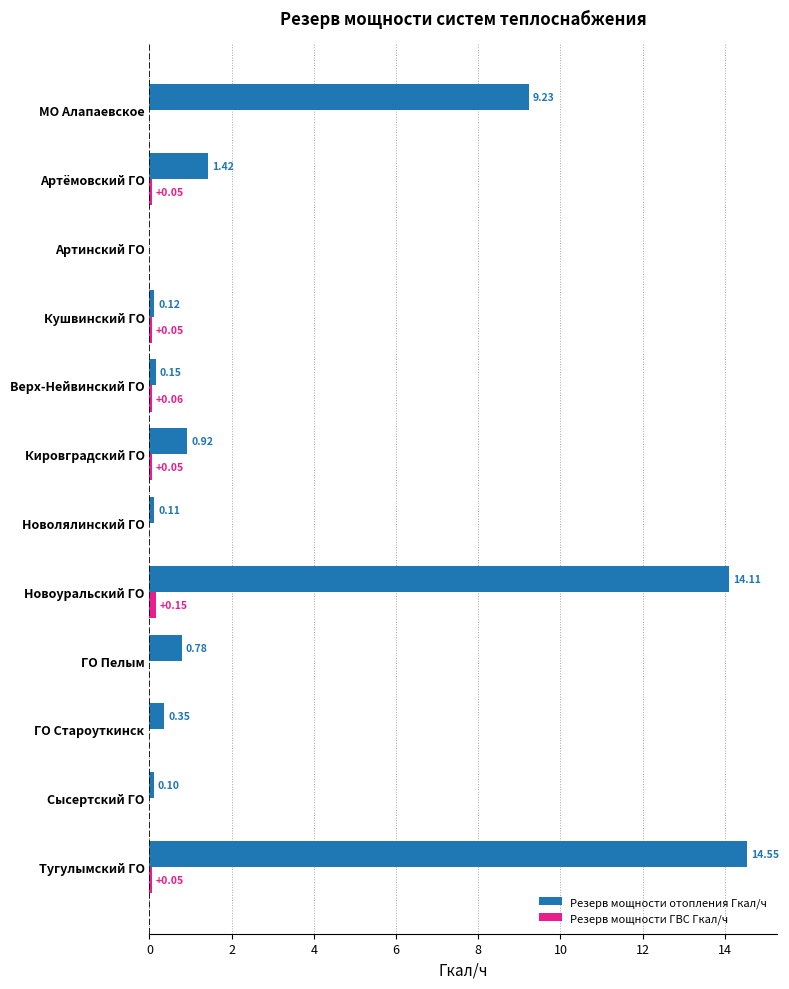

What is the sum of all Резерв мощности отопления Гкал/ч values?

41.8